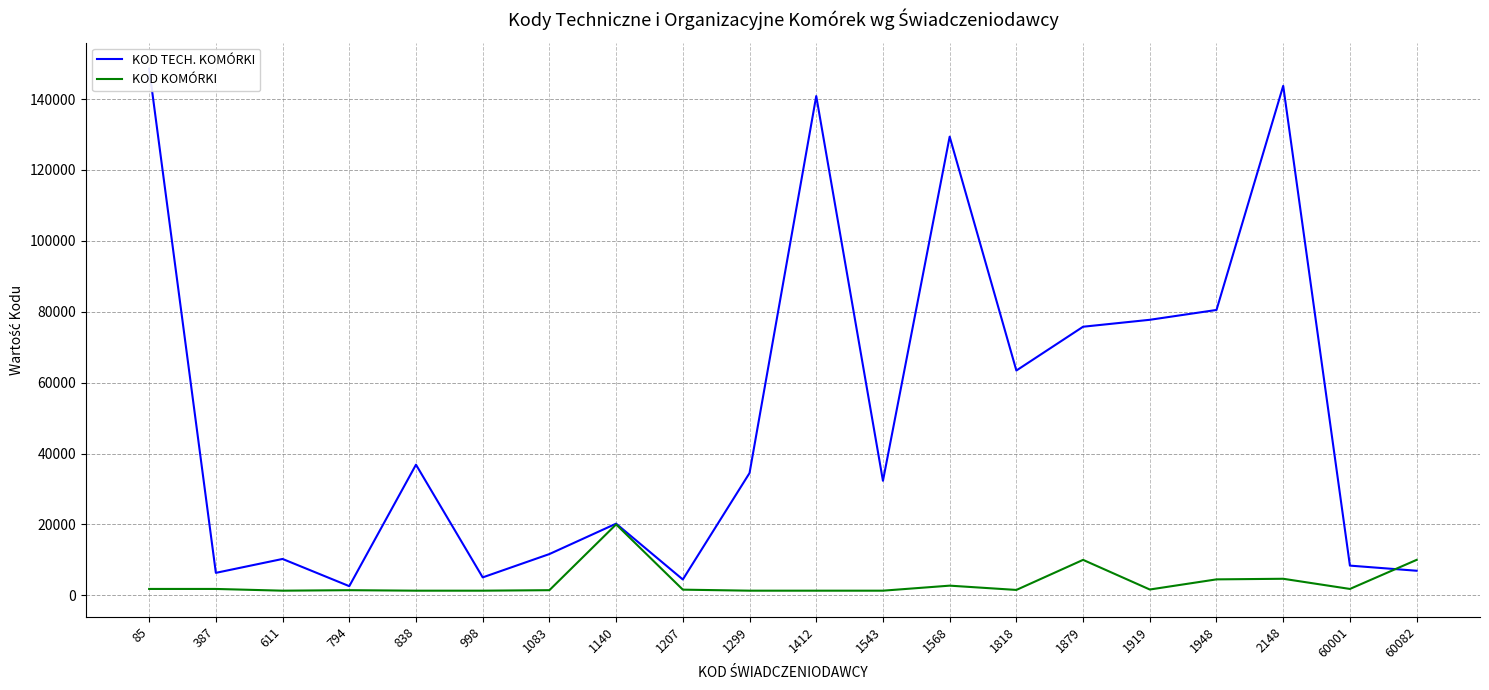

Does the chart display data point markers on the line(s)?

No